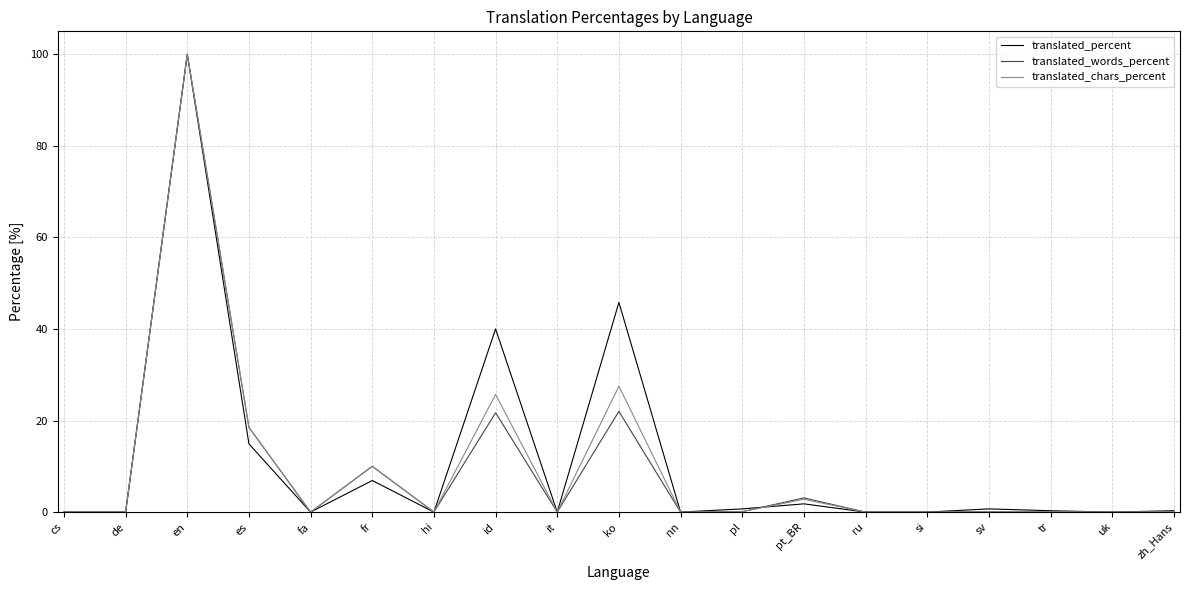

True or false: translated_words_percent has a value of -61.3 at nn.

False